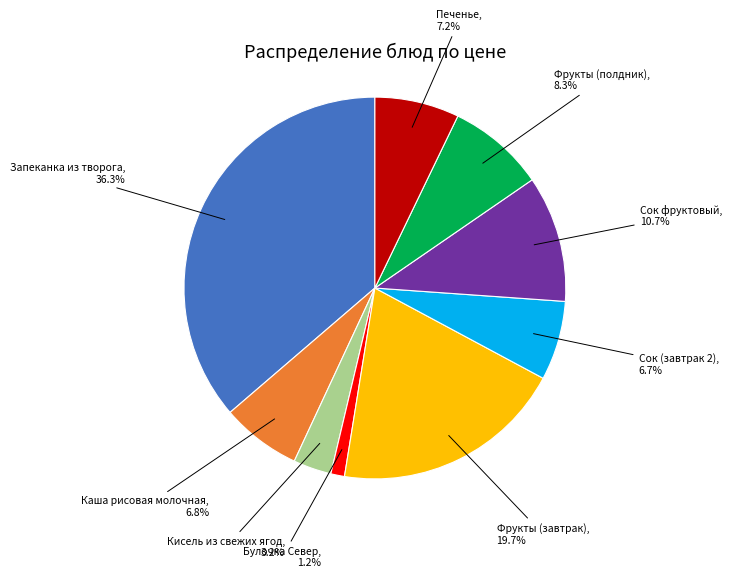

Does any single category account for the majority?

No